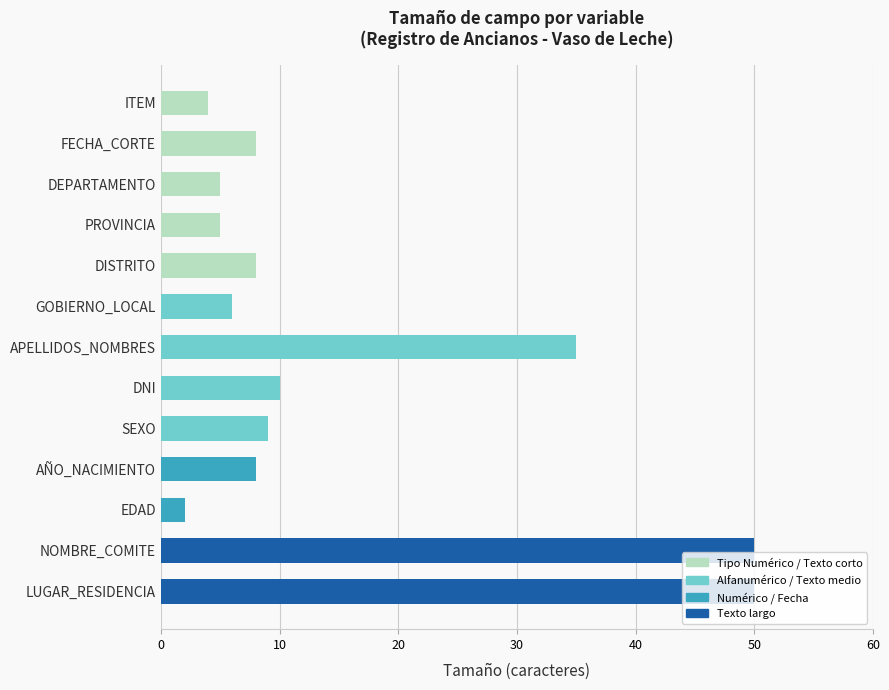

What is the maximum value shown in the chart?

50